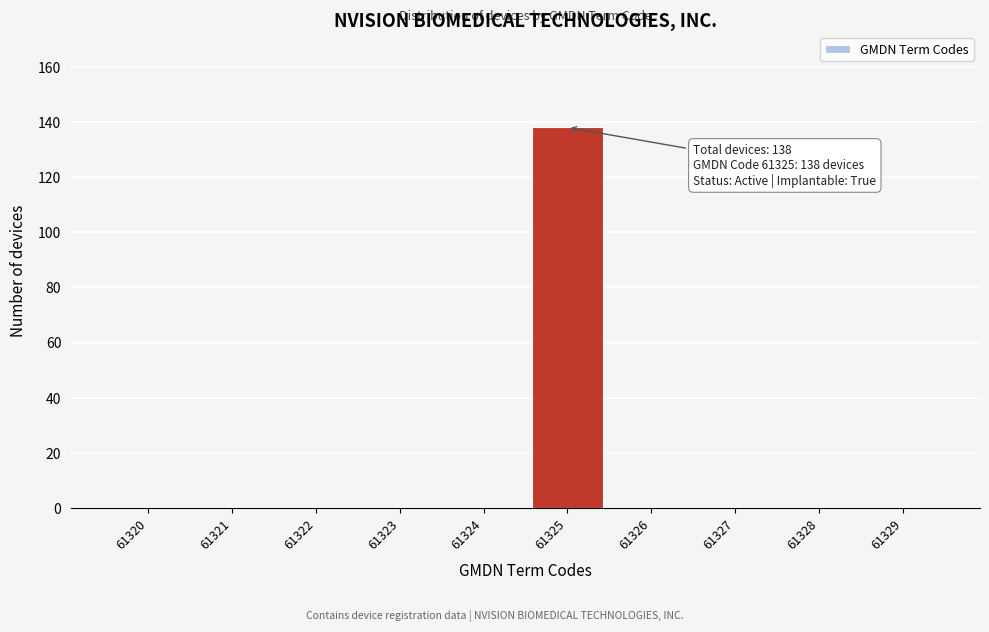

Reading right to left, list all the values displayed in this chart.

61329=0	61328=0	61327=0	61326=0	61325=138	61324=0	61323=0	61322=0	61321=0	61320=0